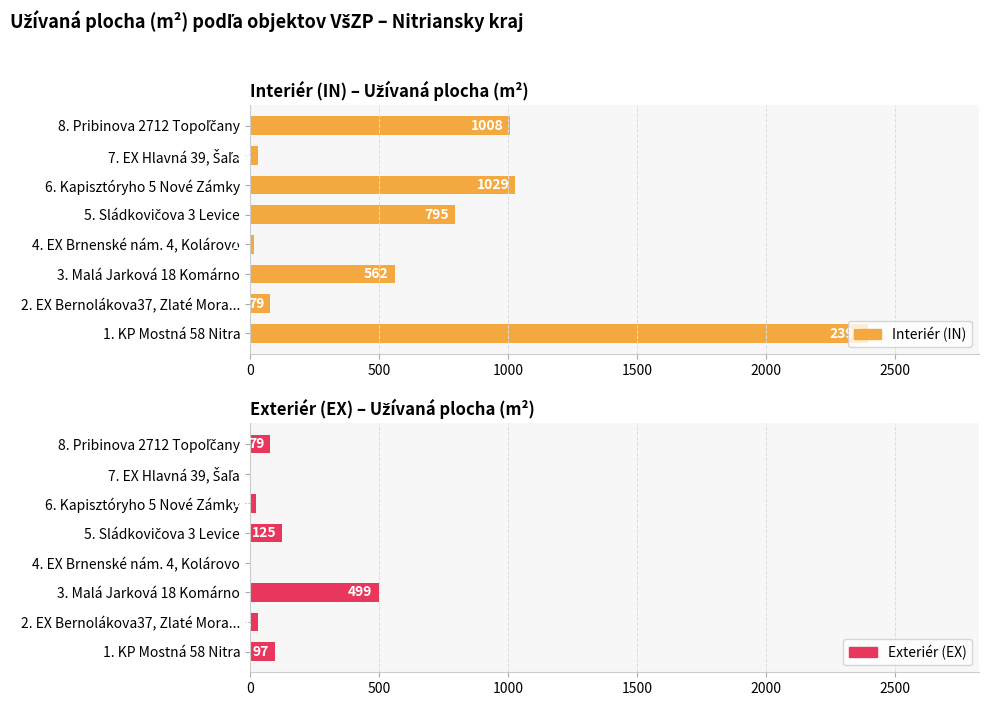

Reading left to right, what are all the values shown in this chart?

Interiér (IN): 2395	79	562	17	795	1029	33	1008
Exteriér (EX): 97	32	499	0	125	25	0	79